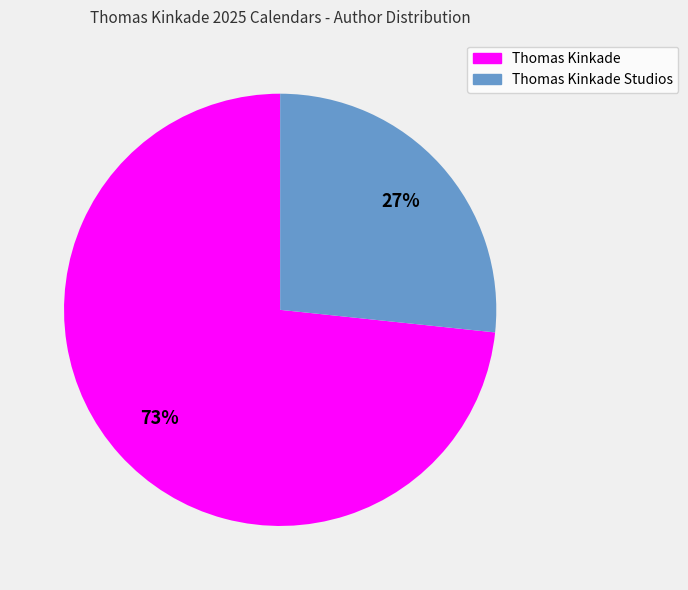

To the nearest percent, what is the average slice percentage?

50%